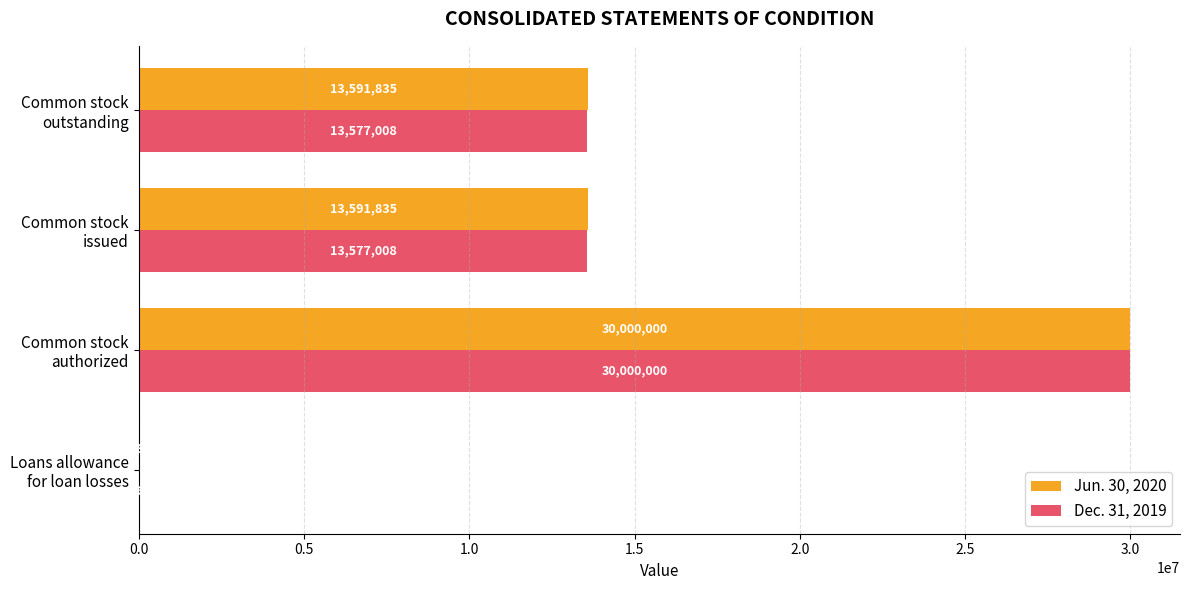

Count the number of data series in this chart.

2